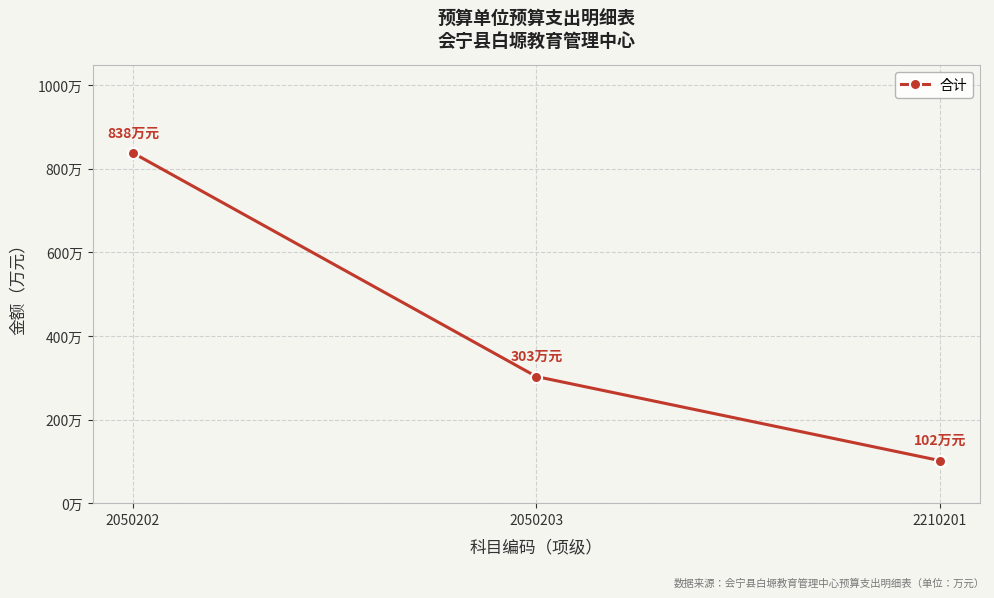

Count the number of categories in the chart.

3